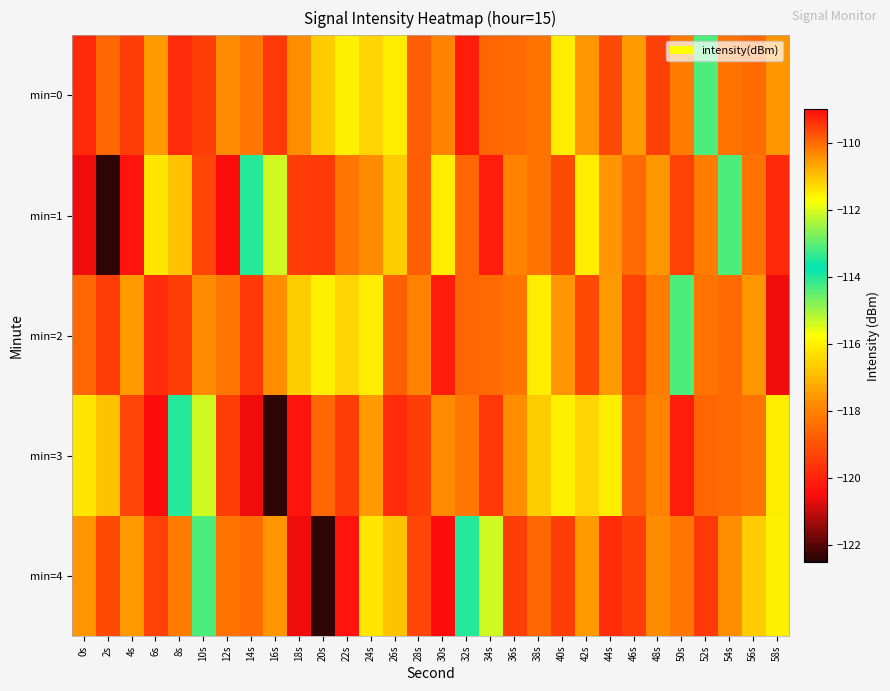

Reading right to left, list all the values displayed in this chart.

min=0: 58s=-117.6	56s=-118.5	54s=-118.3	52s=-114.3	50s=-118.1	48s=-119.4	46s=-117.5	44s=-119.2	42s=-117.6	40s=-116.1	38s=-118.3	36s=-118.5	34s=-118.6	32s=-120.1	30s=-118.0	28s=-118.7	26s=-116.0	24s=-116.5	22s=-116.0	20s=-116.6	18s=-117.7	16s=-119.5	14s=-118.2	12s=-117.8	10s=-109.5	8s=-119.8	6s=-117.5	4s=-119.4	2s=-118.6	0s=-119.8
min=1: 58s=-119.8	56s=-118.3	54s=-114.3	52s=-118.1	50s=-119.4	48s=-117.6	46s=-118.5	44s=-117.6	42s=-116.1	40s=-119.2	38s=-118.3	36s=-118.0	34s=-120.1	32s=-118.6	30s=-116.0	28s=-118.7	26s=-116.6	24s=-117.8	22s=-118.2	20s=-119.5	18s=-119.4	16s=-115.4	14s=-113.4	12s=-120.5	10s=-119.2	8s=-116.8	6s=-116.2	4s=-120.3	2s=-122.4	0s=-120.6
min=2: 58s=-120.6	56s=-117.6	54s=-118.5	52s=-118.3	50s=-114.3	48s=-118.1	46s=-119.4	44s=-117.5	42s=-119.2	40s=-117.6	38s=-116.1	36s=-118.3	34s=-118.5	32s=-118.6	30s=-120.1	28s=-118.0	26s=-118.7	24s=-116.0	22s=-116.5	20s=-116.0	18s=-116.6	16s=-117.7	14s=-119.5	12s=-118.2	10s=-117.8	8s=-109.5	6s=-119.8	4s=-117.5	2s=-119.4	0s=-118.6
min=3: 58s=-116.1	56s=-118.3	54s=-118.5	52s=-118.6	50s=-120.1	48s=-118.0	46s=-118.7	44s=-116.0	42s=-116.5	40s=-116.0	38s=-116.6	36s=-117.7	34s=-119.5	32s=-118.2	30s=-117.8	28s=-109.5	26s=-119.8	24s=-117.5	22s=-119.4	20s=-118.6	18s=-120.3	16s=-122.4	14s=-120.6	12s=-119.4	10s=-115.4	8s=-113.4	6s=-120.5	4s=-119.2	2s=-116.8	0s=-116.2
min=4: 58s=-116.0	56s=-116.6	54s=-117.7	52s=-119.5	50s=-118.2	48s=-117.8	46s=-109.5	44s=-119.8	42s=-117.5	40s=-119.4	38s=-118.6	36s=-119.4	34s=-115.4	32s=-113.4	30s=-120.5	28s=-119.2	26s=-116.8	24s=-116.2	22s=-120.3	20s=-122.4	18s=-120.6	16s=-117.6	14s=-118.5	12s=-118.3	10s=-114.3	8s=-118.1	6s=-119.4	4s=-117.5	2s=-119.2	0s=-117.6